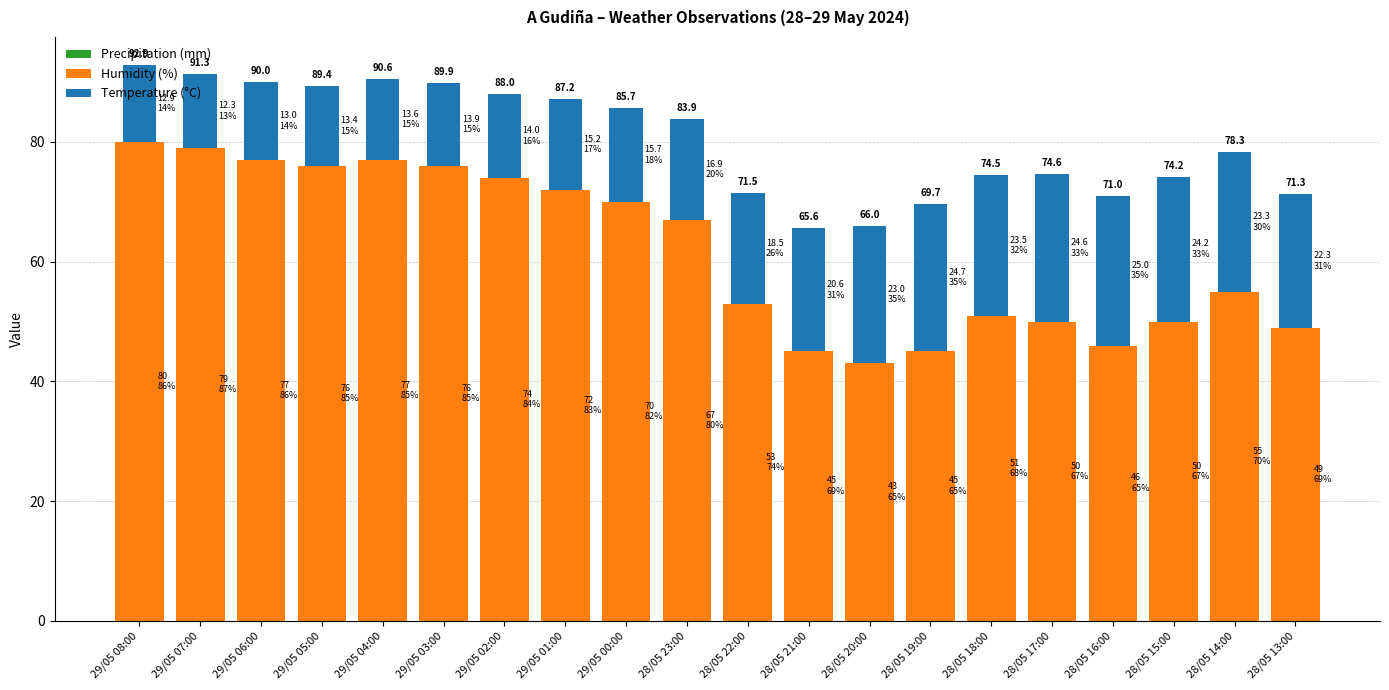

Rank the series by their maximum value, from lowest to highest.

Precipitation (mm), Temperature (°C), Humidity (%)